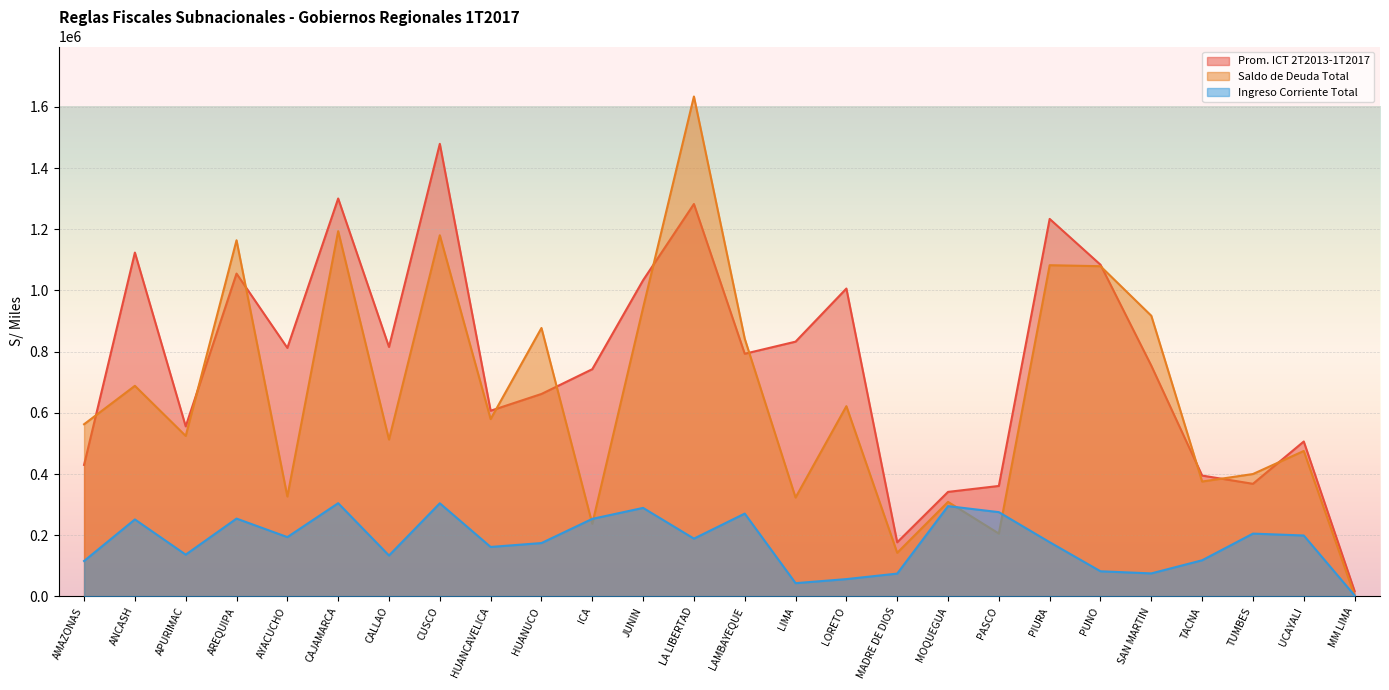

What is the value of the Saldo de Deuda Total point at the 6th from the left?

1193831.4